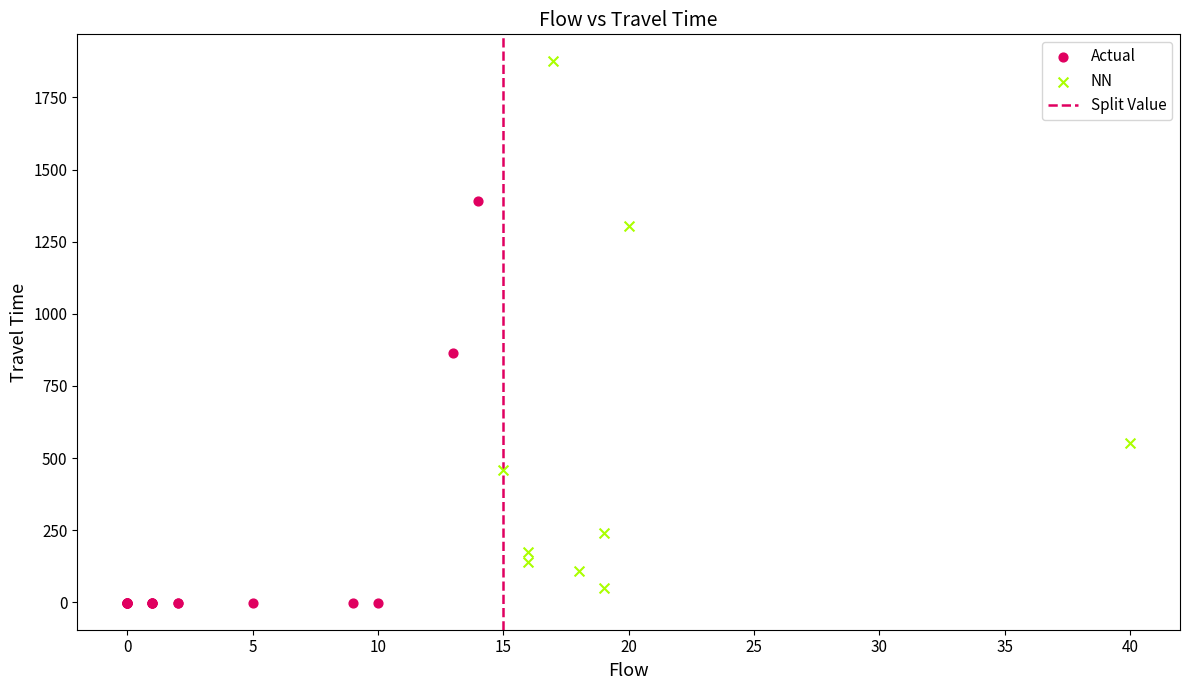

Which series contains the highest Y value?

NN